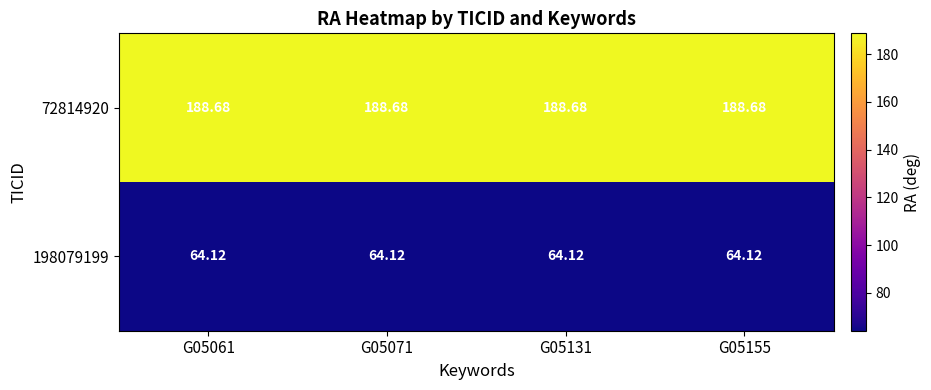

Rank the series by their maximum value, from highest to lowest.

72814920, 198079199